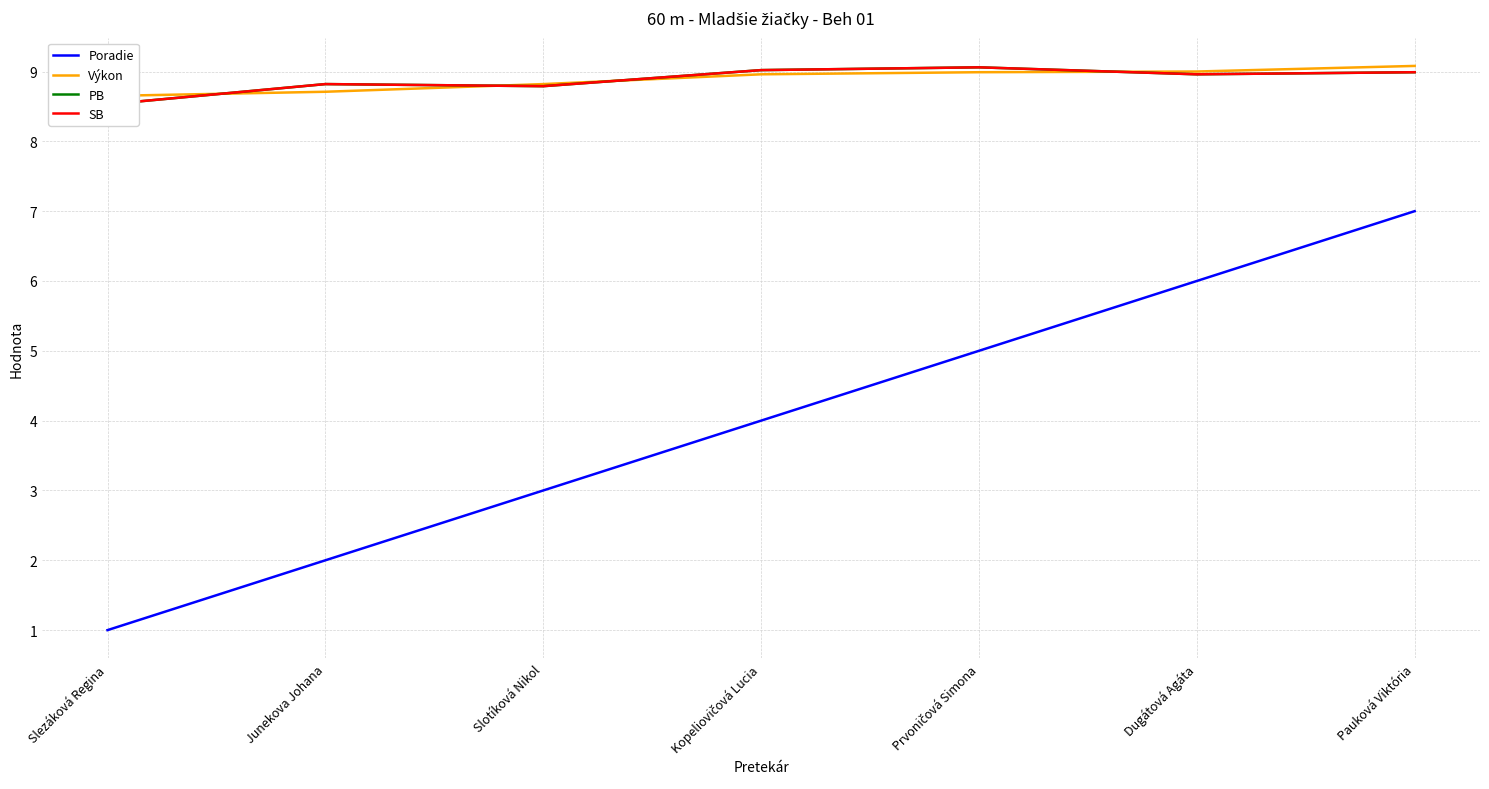

Is this an area chart (filled region under the line)?

No